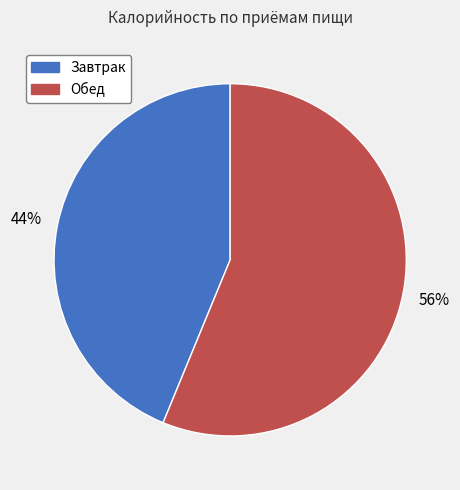

Is the sum of Завтрак and Обед greater than half?

Yes